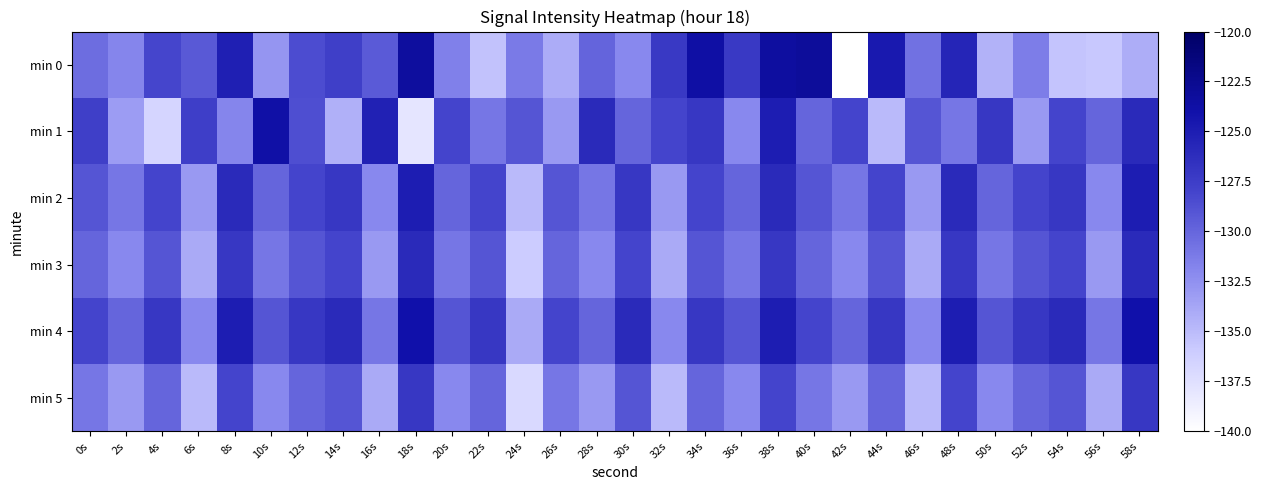

Reading left to right, what are all the values shown in this chart?

min 0: 0s=-130.4	2s=-131.9	4s=-128.1	6s=-129.2	8s=-125.1	10s=-132.8	12s=-128.5	14s=-127.6	16s=-129.3	18s=-123.4	20s=-131.5	22s=-135.4	24s=-131.2	26s=-134.1	28s=-129.9	30s=-132.0	32s=-127.1	34s=-123.7	36s=-127.2	38s=-123.4	40s=-123.1	42s=-140.3	44s=-124.7	46s=-130.6	48s=-125.6	50s=-134.5	52s=-131.3	54s=-135.5	56s=-135.7	58s=-134.2
min 1: 0s=-127.6	2s=-133.2	4s=-136.7	6s=-127.5	8s=-131.8	10s=-123.8	12s=-128.6	14s=-134.4	16s=-125.3	18s=-138.0	20s=-128.0	22s=-131.0	24s=-129.0	26s=-133.0	28s=-126.0	30s=-130.0	32s=-128.0	34s=-127.0	36s=-132.0	38s=-125.0	40s=-130.0	42s=-128.0	44s=-135.0	46s=-129.0	48s=-131.0	50s=-127.0	52s=-133.0	54s=-128.0	56s=-130.0	58s=-126.0
min 2: 0s=-129.0	2s=-131.0	4s=-128.0	6s=-133.0	8s=-126.0	10s=-130.0	12s=-128.0	14s=-127.0	16s=-132.0	18s=-125.0	20s=-130.0	22s=-128.0	24s=-135.0	26s=-129.0	28s=-131.0	30s=-127.0	32s=-133.0	34s=-128.0	36s=-130.0	38s=-126.0	40s=-129.0	42s=-131.0	44s=-128.0	46s=-133.0	48s=-126.0	50s=-130.0	52s=-128.0	54s=-127.0	56s=-132.0	58s=-125.0
min 3: 0s=-130.0	2s=-132.0	4s=-129.0	6s=-134.0	8s=-127.0	10s=-131.0	12s=-129.0	14s=-128.0	16s=-133.0	18s=-126.0	20s=-131.0	22s=-129.0	24s=-136.0	26s=-130.0	28s=-132.0	30s=-128.0	32s=-134.0	34s=-129.0	36s=-131.0	38s=-127.0	40s=-130.0	42s=-132.0	44s=-129.0	46s=-134.0	48s=-127.0	50s=-131.0	52s=-129.0	54s=-128.0	56s=-133.0	58s=-126.0
min 4: 0s=-128.0	2s=-130.0	4s=-127.0	6s=-132.0	8s=-125.0	10s=-129.0	12s=-127.0	14s=-126.0	16s=-131.0	18s=-124.0	20s=-129.0	22s=-127.0	24s=-134.0	26s=-128.0	28s=-130.0	30s=-126.0	32s=-132.0	34s=-127.0	36s=-129.0	38s=-125.0	40s=-128.0	42s=-130.0	44s=-127.0	46s=-132.0	48s=-125.0	50s=-129.0	52s=-127.0	54s=-126.0	56s=-131.0	58s=-124.0
min 5: 0s=-131.0	2s=-133.0	4s=-130.0	6s=-135.0	8s=-128.0	10s=-132.0	12s=-130.0	14s=-129.0	16s=-134.0	18s=-127.0	20s=-132.0	22s=-130.0	24s=-137.0	26s=-131.0	28s=-133.0	30s=-129.0	32s=-135.0	34s=-130.0	36s=-132.0	38s=-128.0	40s=-131.0	42s=-133.0	44s=-130.0	46s=-135.0	48s=-128.0	50s=-132.0	52s=-130.0	54s=-129.0	56s=-134.0	58s=-127.0